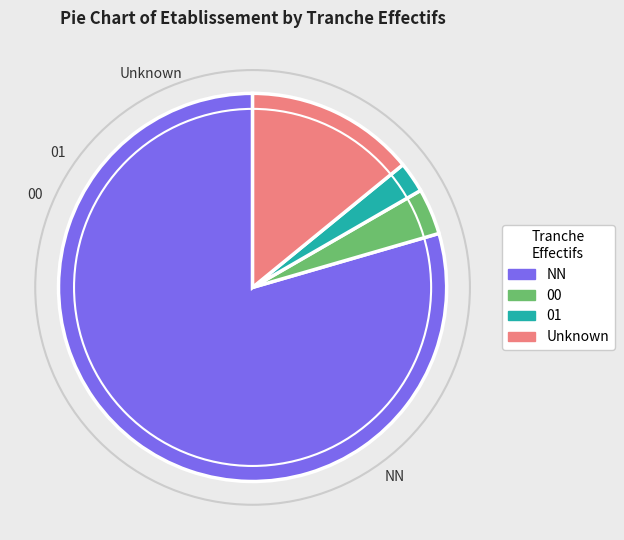

What is the largest slice in the pie chart?

NN